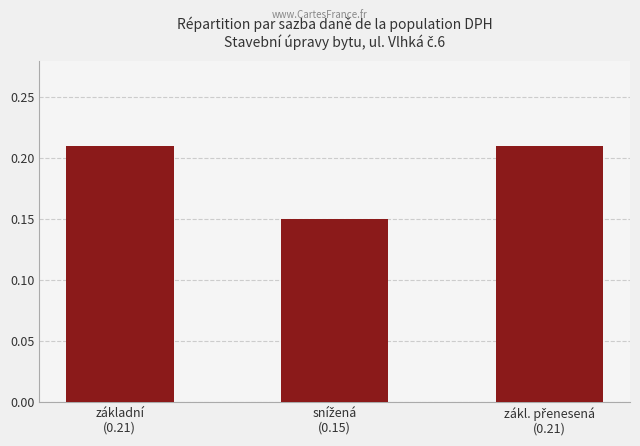

What is the sum of all values?

0.6